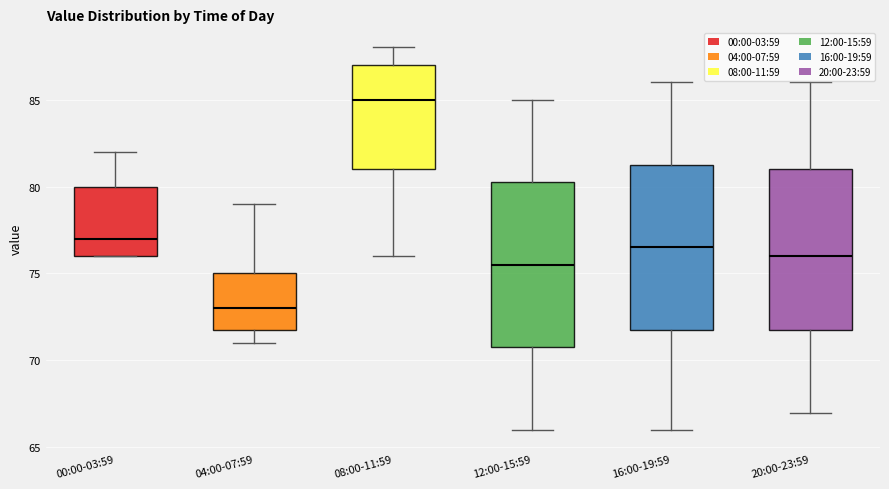

Which box's median line is the lowest?

04:00-07:59